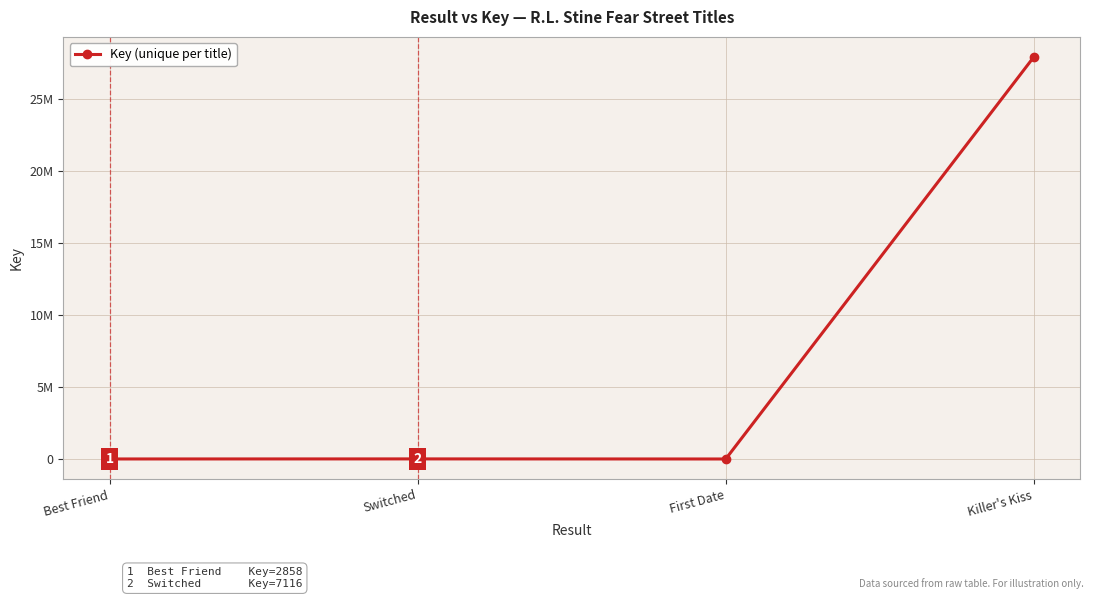

What is the label of the 3rd point from the right?

Switched